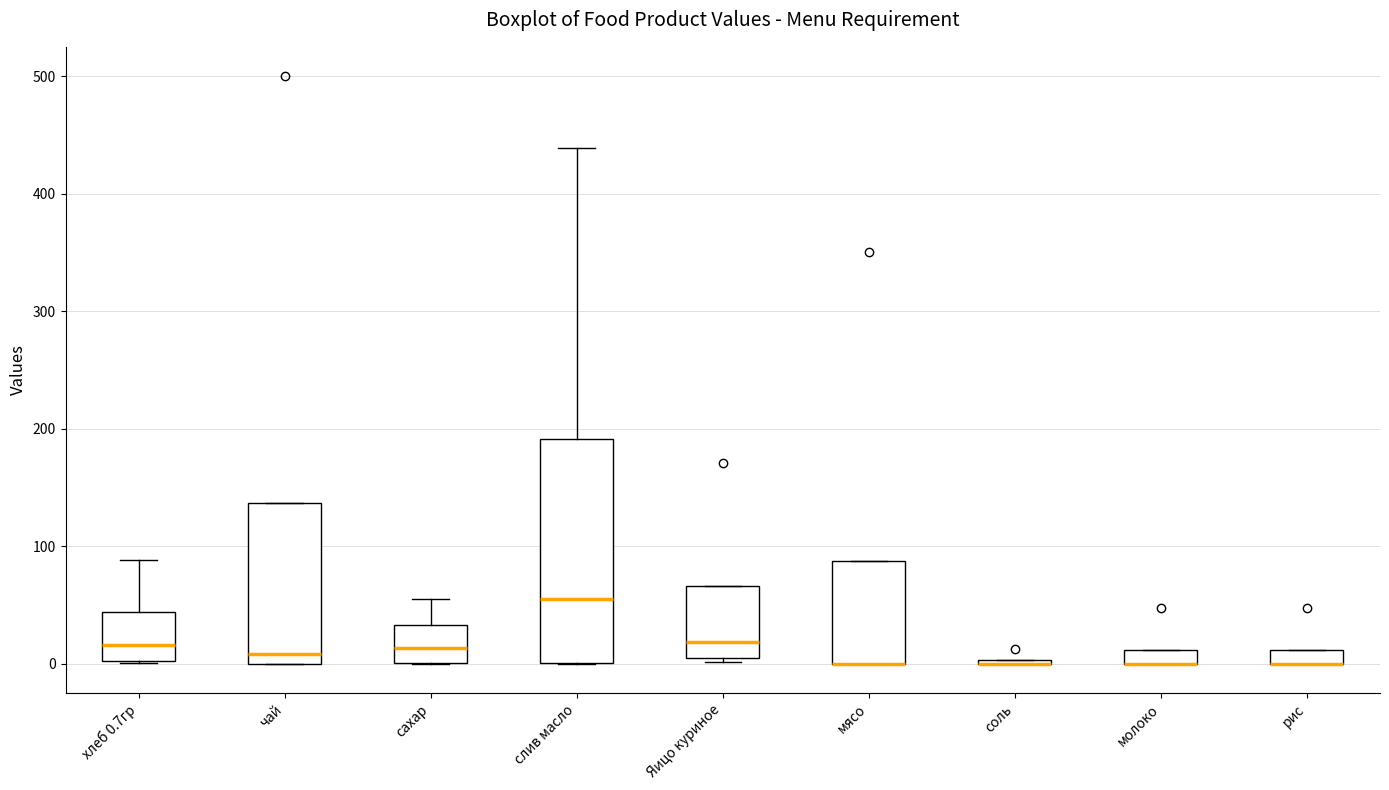

Which box is the tallest, from its lower edge to its upper edge?

слив масло